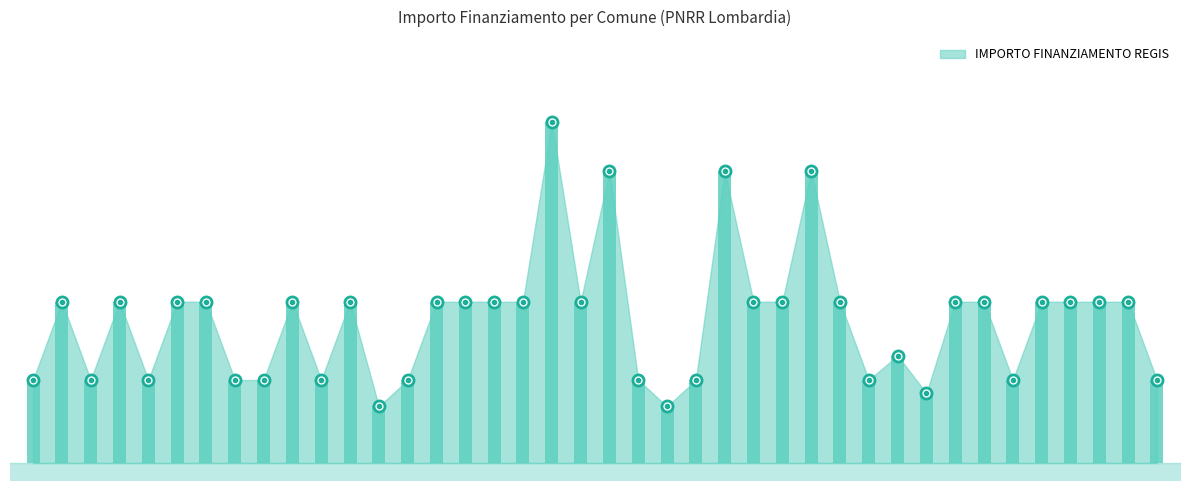

True or false: the data shows 41518 at LOCATE DI TRIULZI.

False